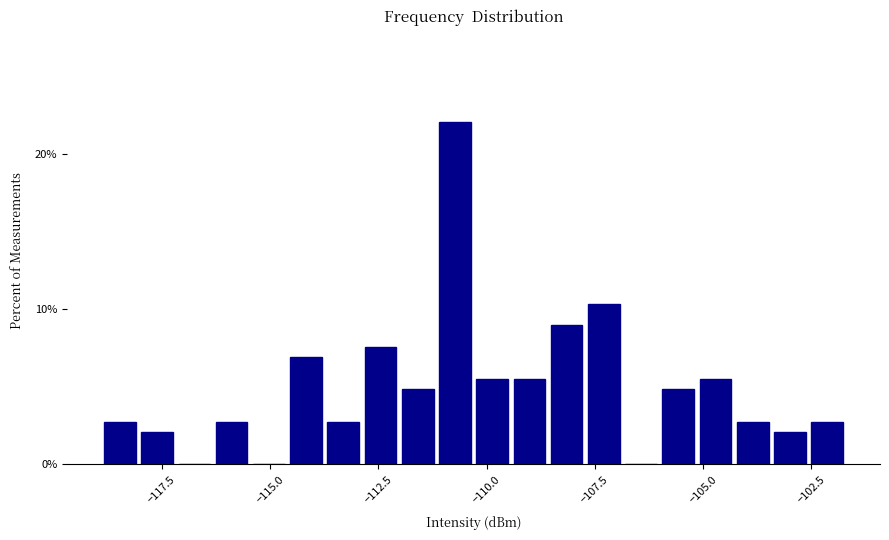

Read against the x-axis, roughly where is the centre of the tallest bar?

-110.5